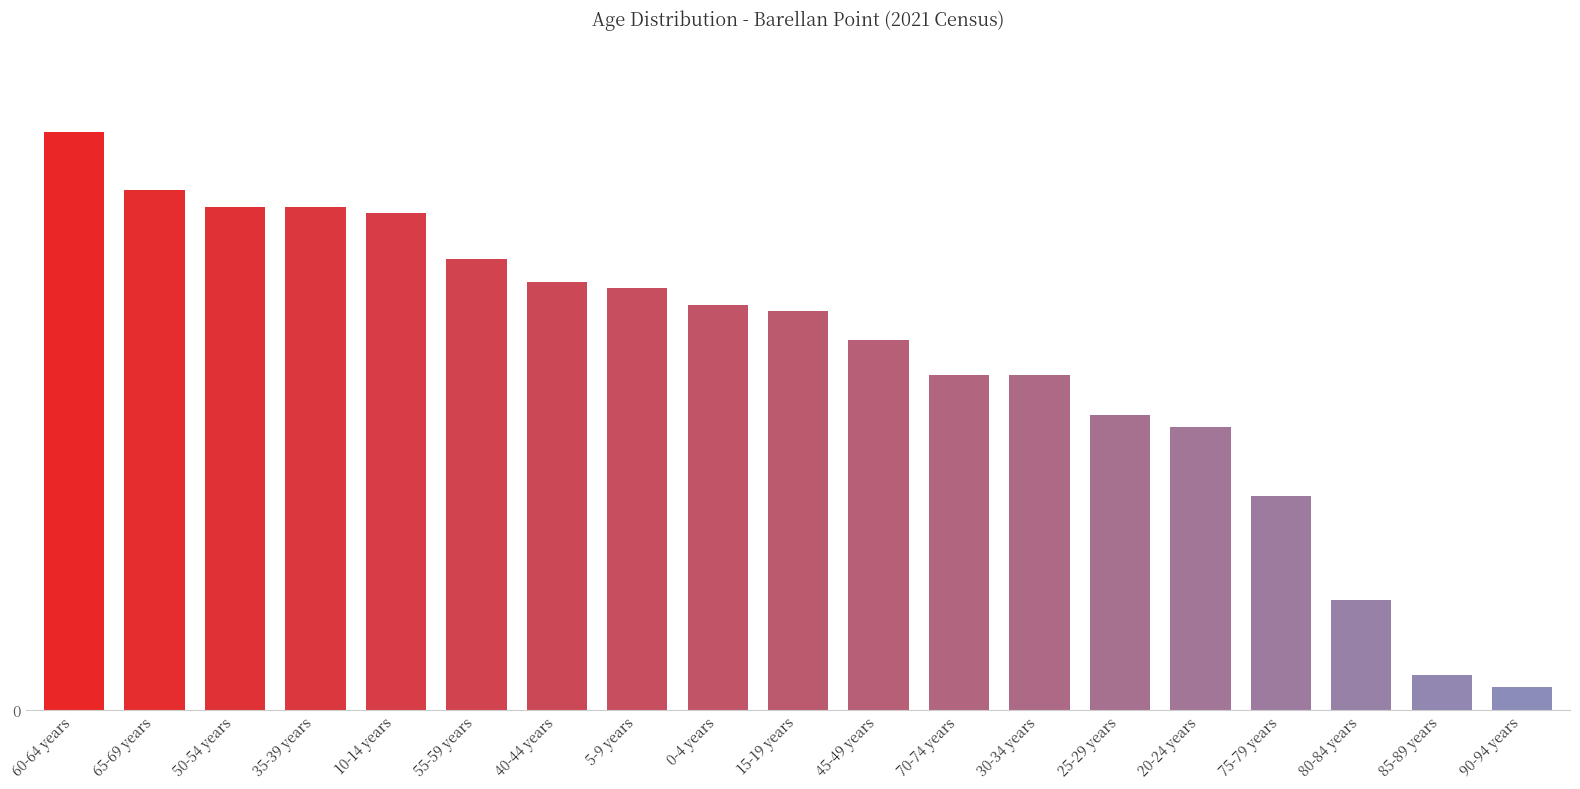

The chart shows a value of 74 at 40-44 years. True or false?

True